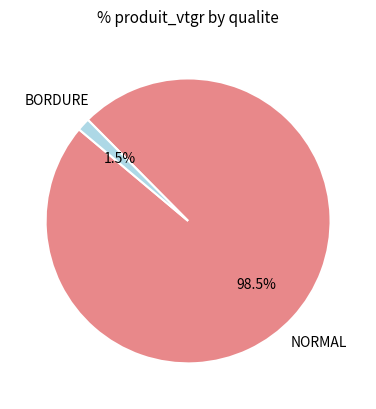

Is there a majority slice in this chart?

Yes